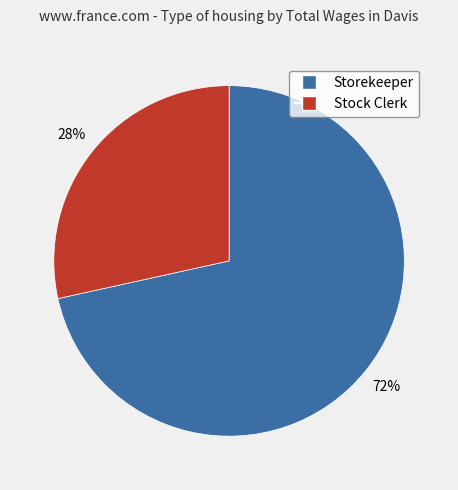

Which slice is the largest?

Storekeeper